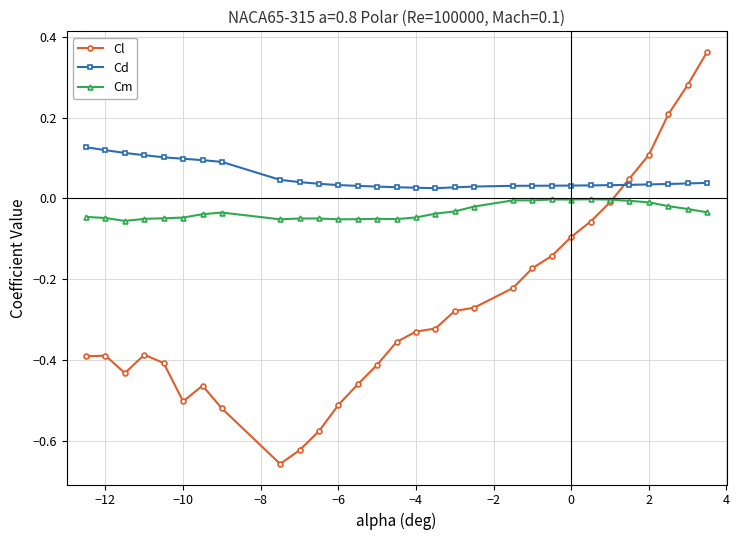

True or false: Cd and Cm cross at least once.

False